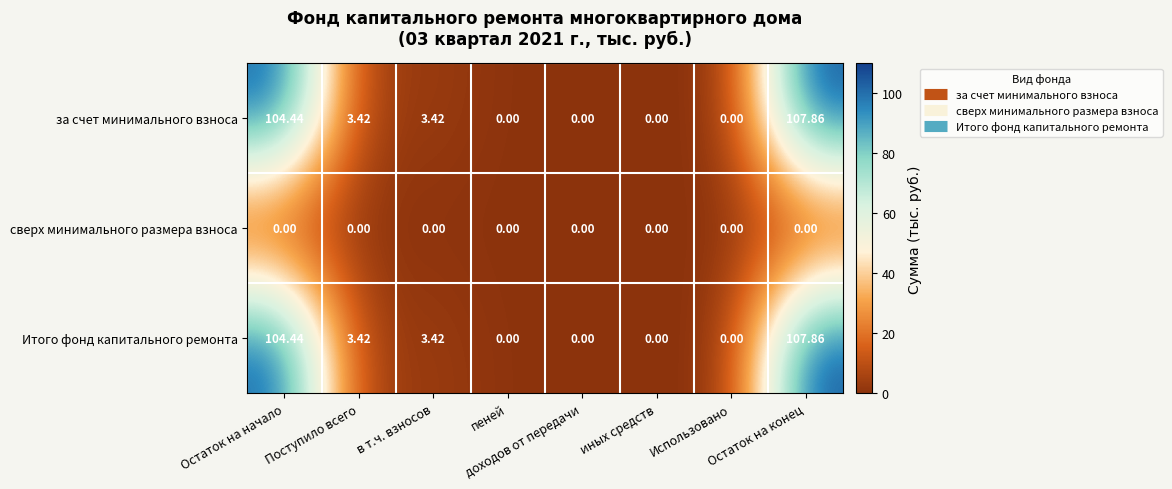

Where does the Итого фонд капитального ремонта series first go above 3?

Остаток на начало